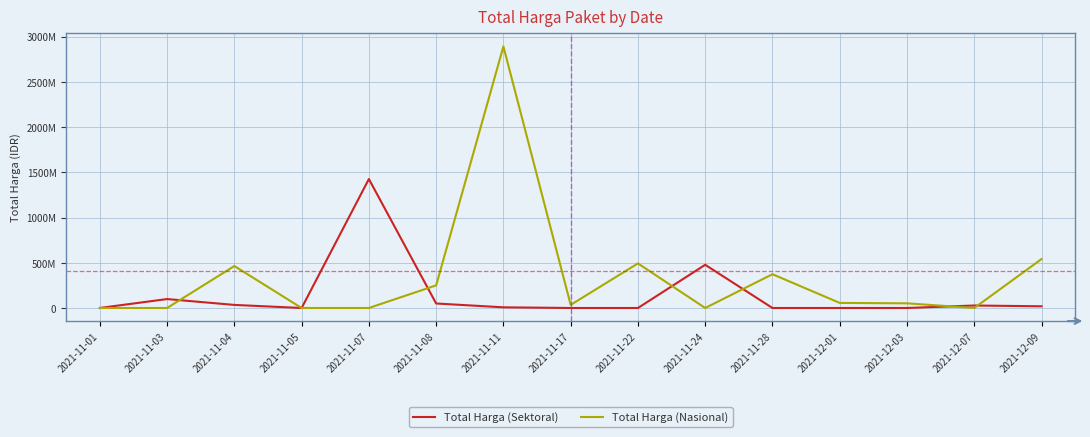

What is the maximum value shown in the chart?

2892122000